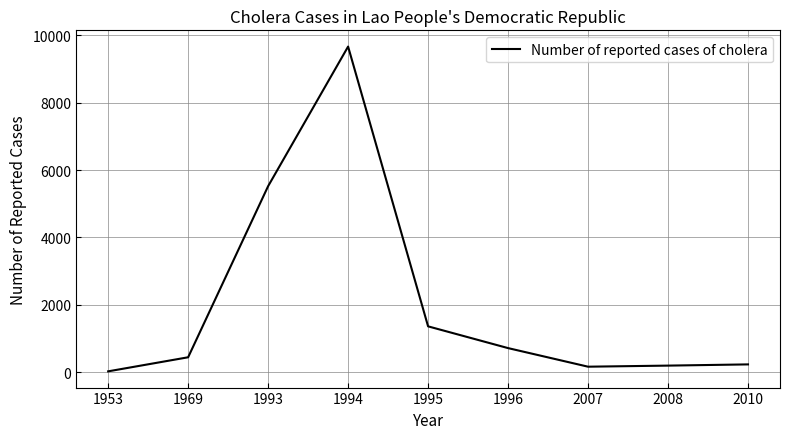

Which has a higher value, 1996 or 2010?

1996